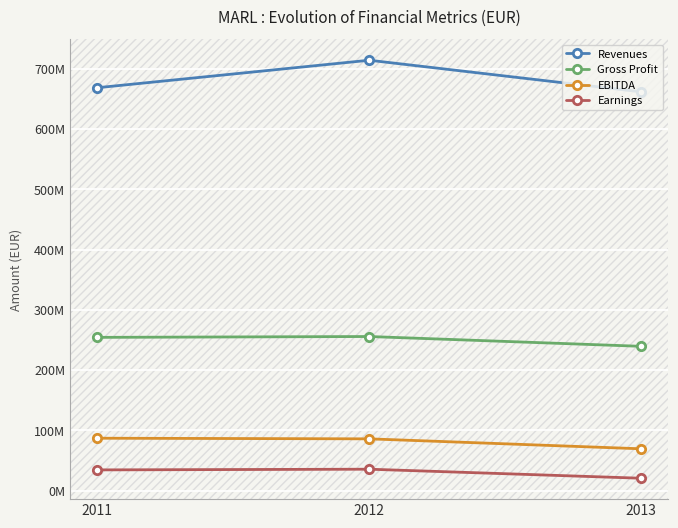

What is the minimum value for EBITDA?

69445000